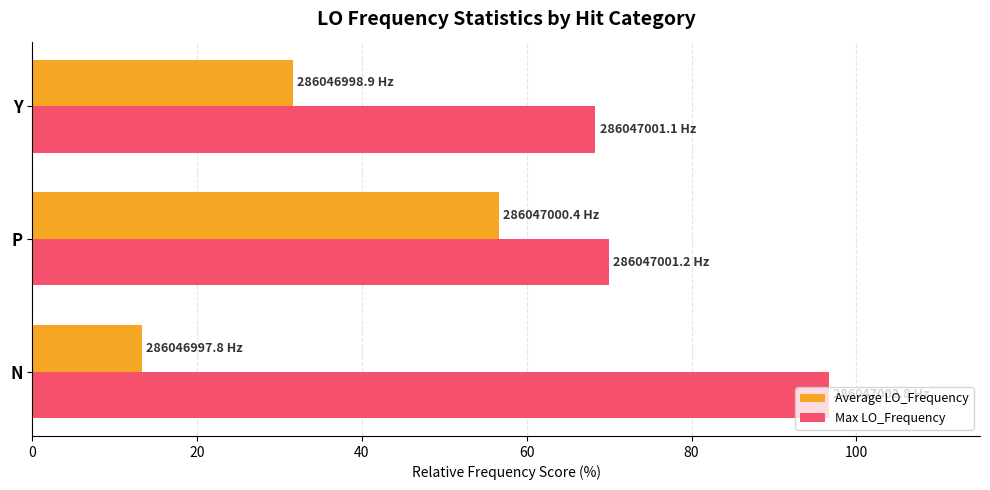

What are all the series names shown in the legend?

Average LO_Frequency, Max LO_Frequency